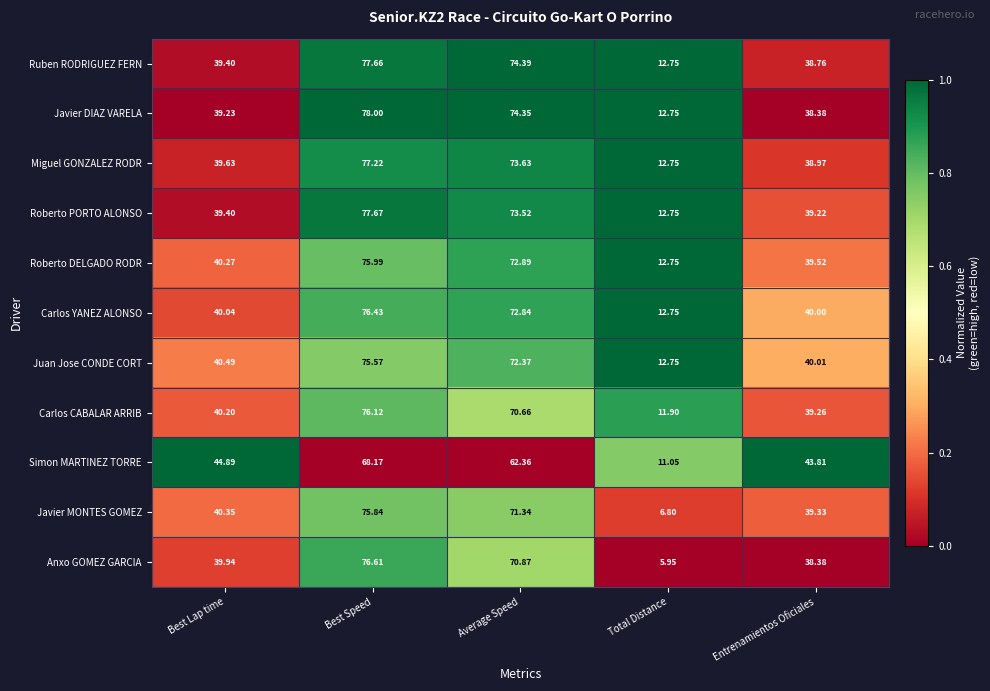

How many data points does each series have?

5